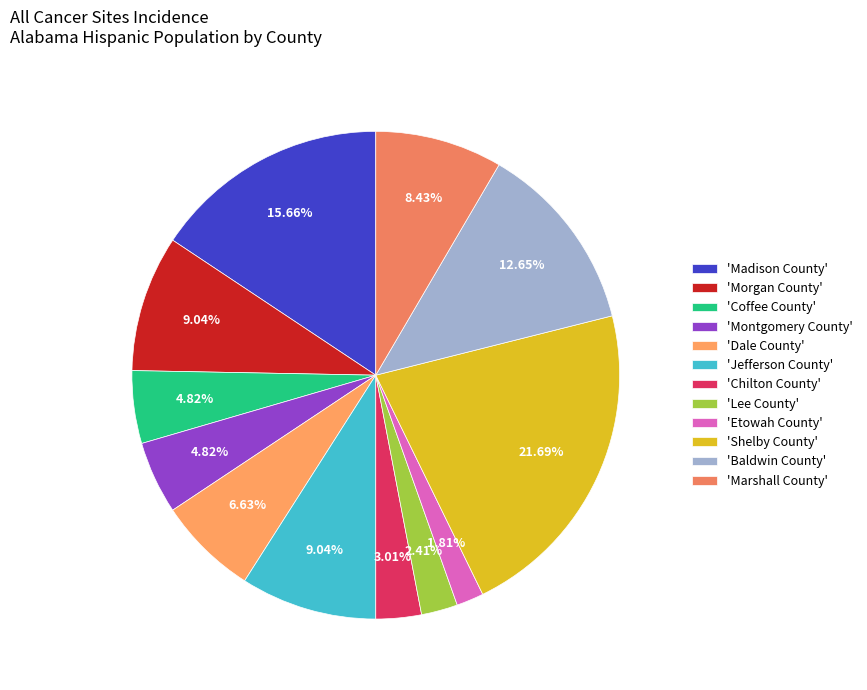

How many segments does this pie chart have?

12